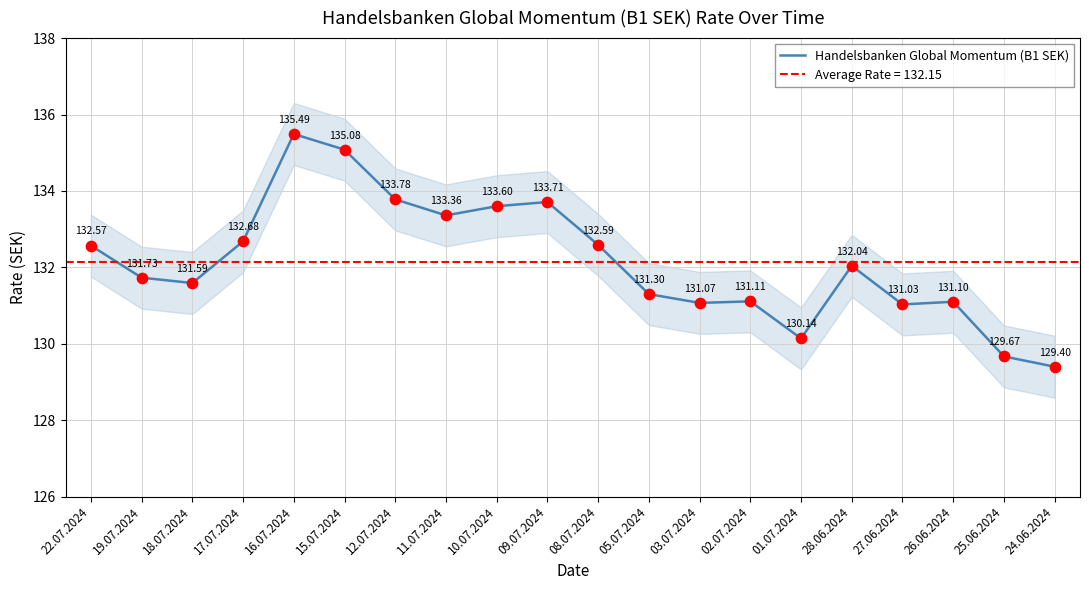

Which has a higher value, 01.07.2024 or 03.07.2024?

03.07.2024